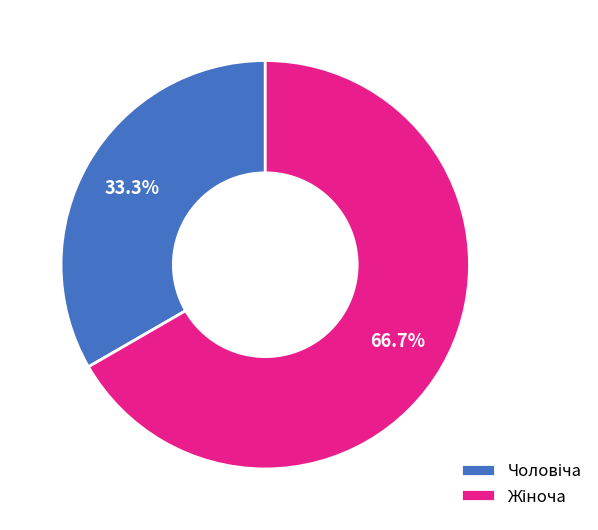

Is there any slice that represents more than half of the pie?

Yes